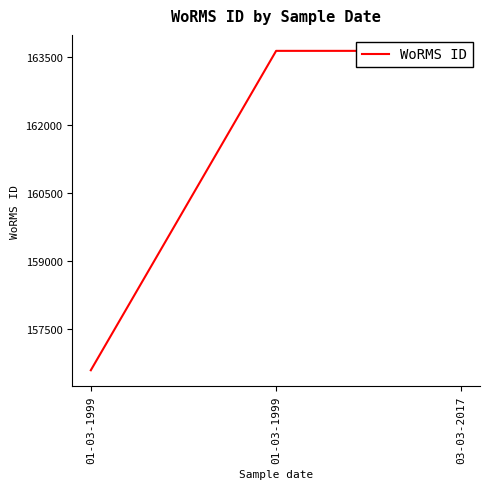

What value does the data have at 01-03-1999?

163646